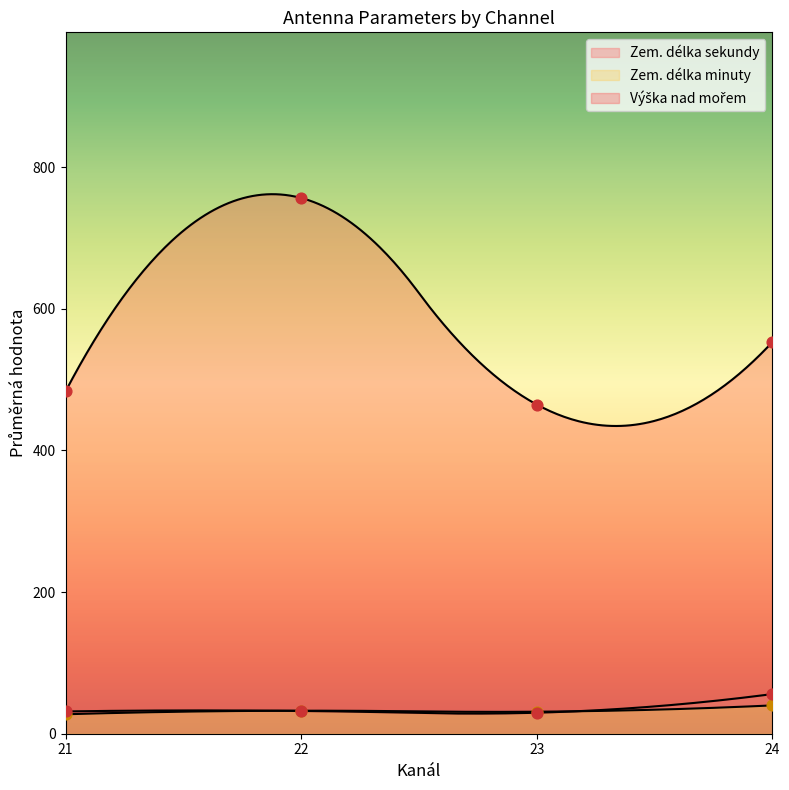

Which series reaches the minimum Y coordinate?

Zem. délka minuty